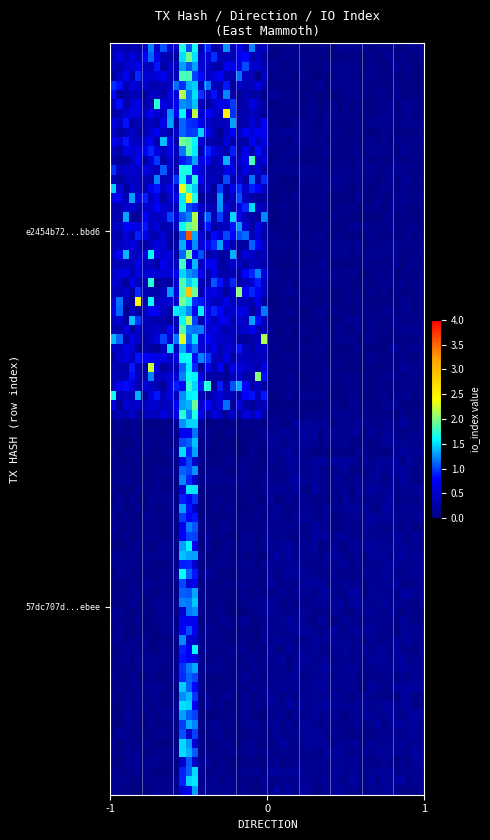

How many distinct data groups are displayed?

2